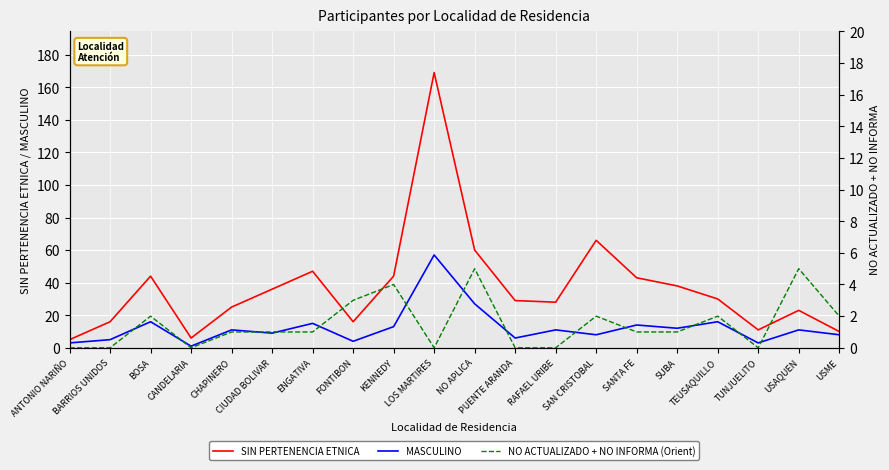

Is it true that NO ACTUALIZADO + NO INFORMA (Orient) equals 3 at SAN CRISTOBAL?

False